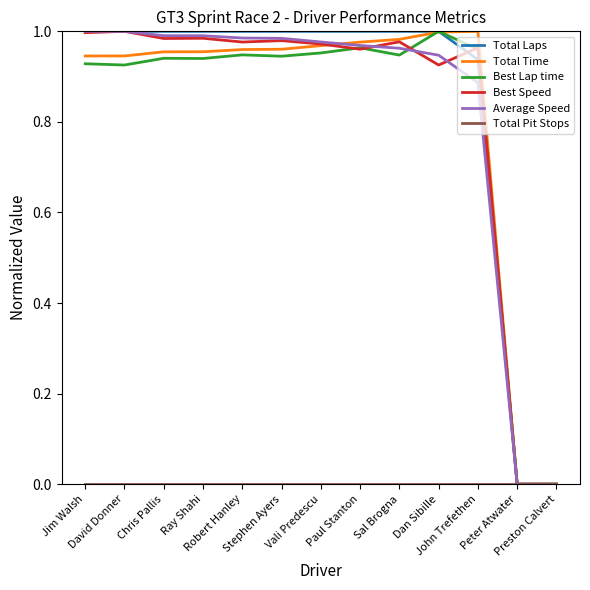

Which has a higher value, Robert Hanley or Preston Calvert?

Robert Hanley